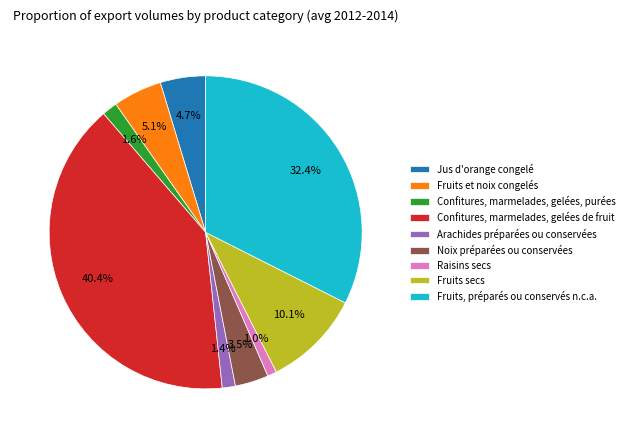

What percentage is the Arachides préparées ou conservées slice, to the nearest percent?

1%